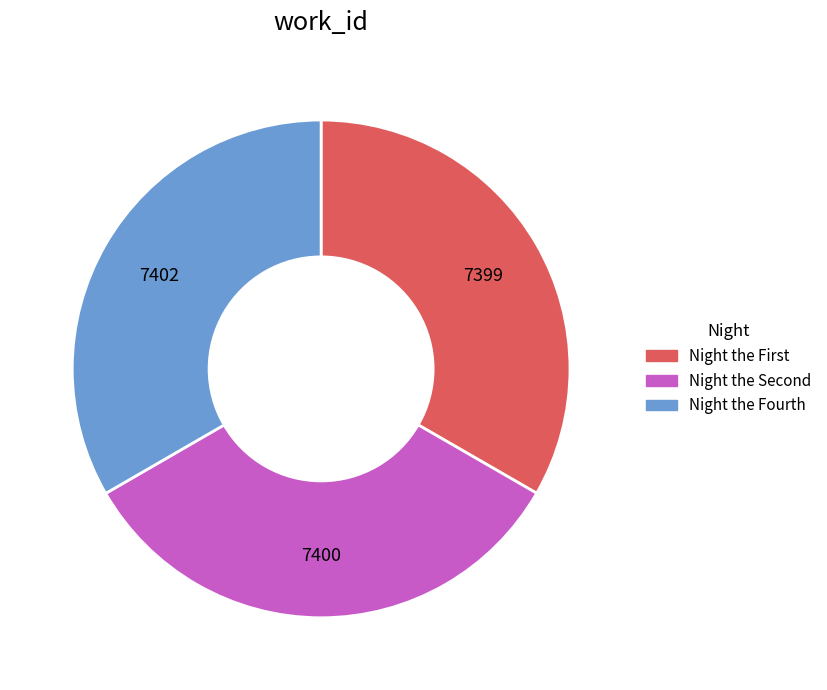

How many segments does this pie chart have?

3